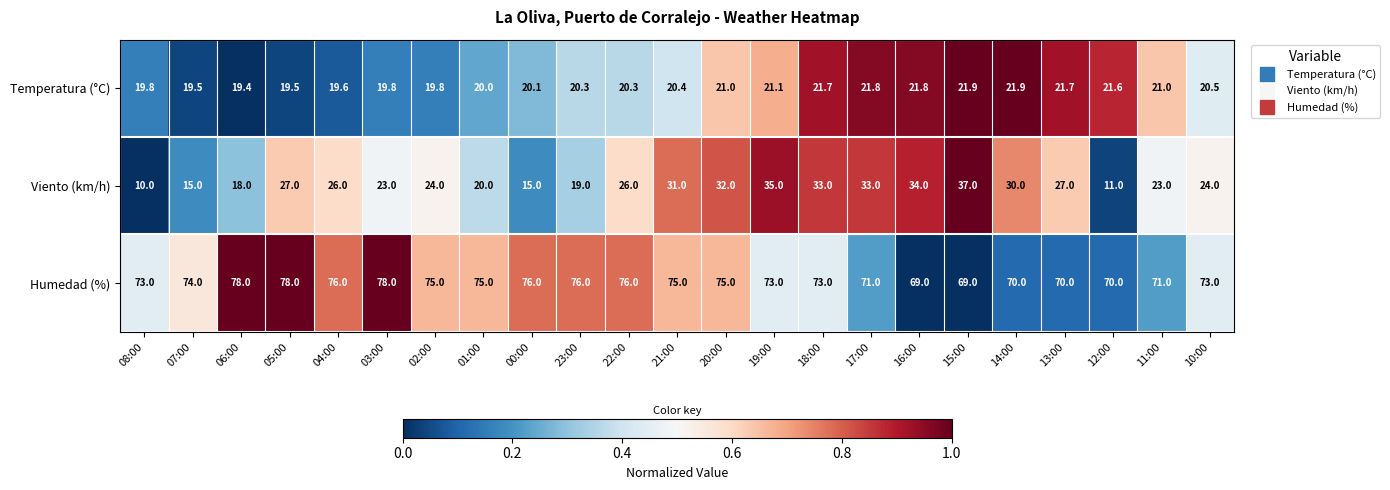

Which category has the highest value in the Viento (km/h) series?

15:00